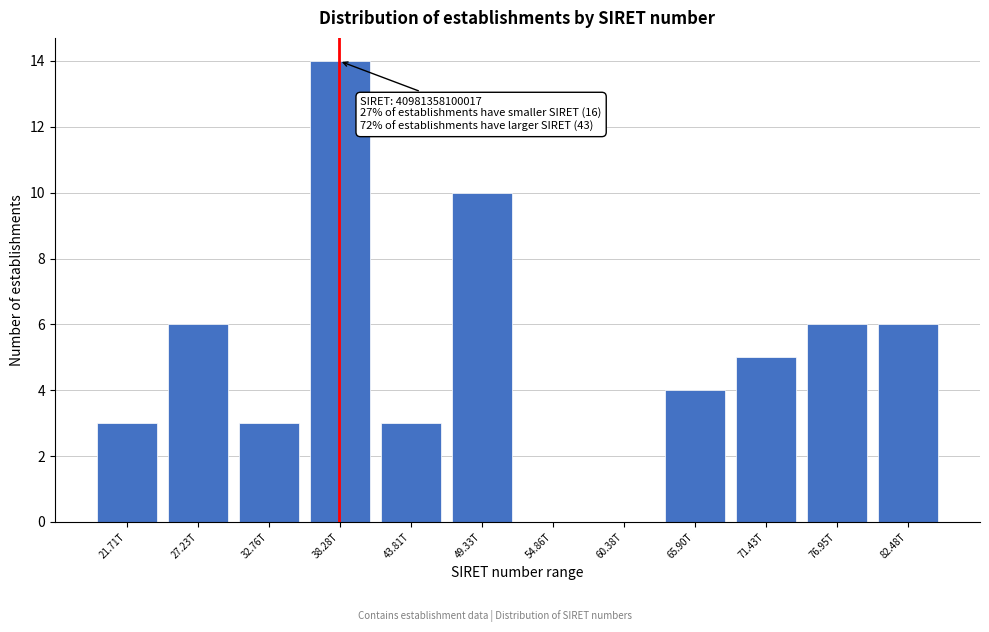

Reading left to right, extract all data points from this chart.

21.71T=3	27.23T=6	32.76T=3	38.28T=14	43.81T=3	49.33T=10	54.86T=0	60.38T=0	65.90T=4	71.43T=5	76.95T=6	82.48T=6